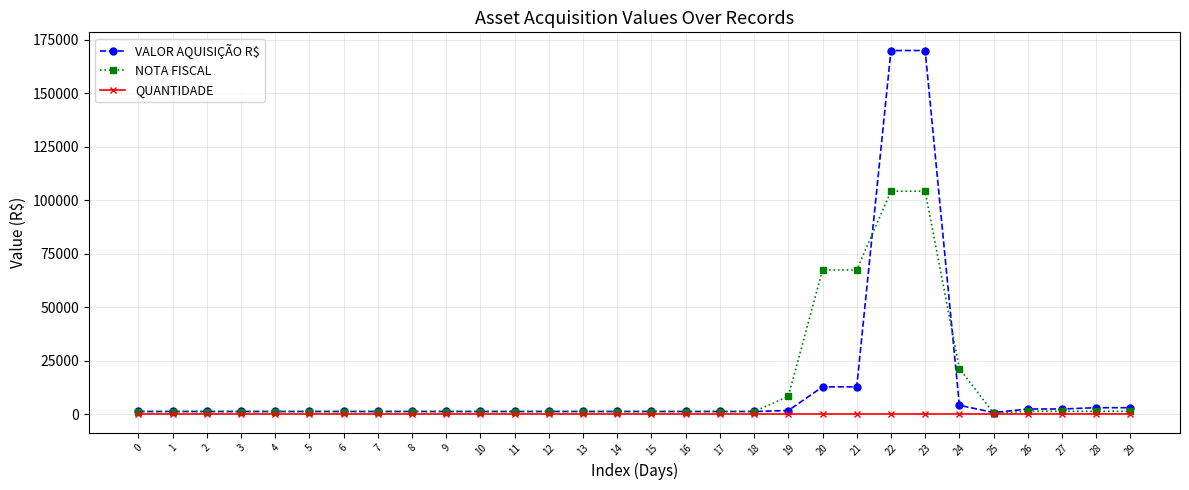

What is the average value of the VALOR AQUISIÇÃO R$ series?

13688.4